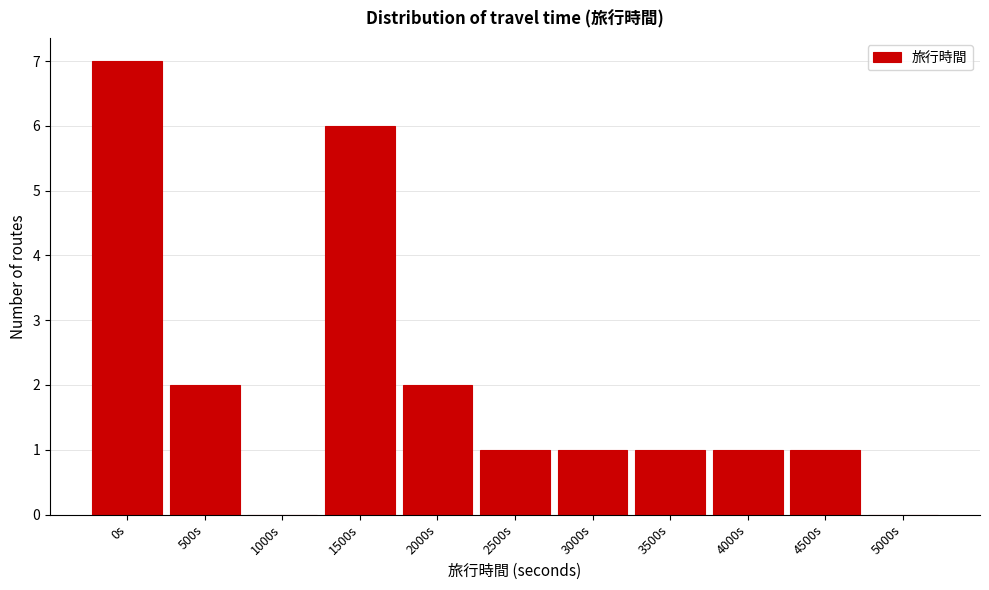

Reading left to right, extract all data points from this chart.

0s=7	500s=2	1000s=0	1500s=6	2000s=2	2500s=1	3000s=1	3500s=1	4000s=1	4500s=1	5000s=0